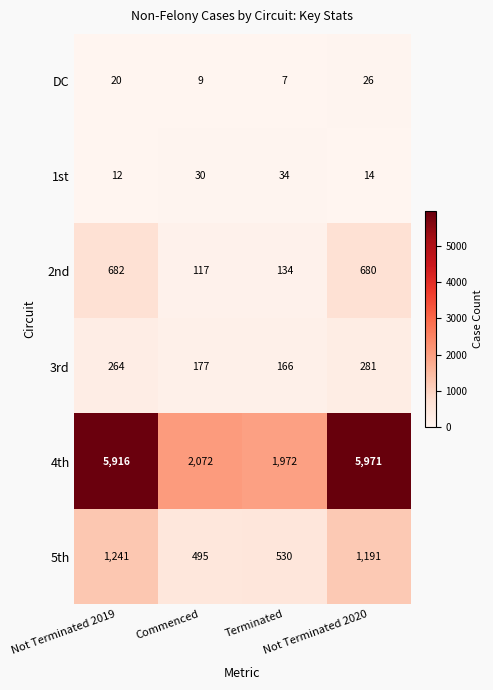

Count the number of categories in the chart.

4